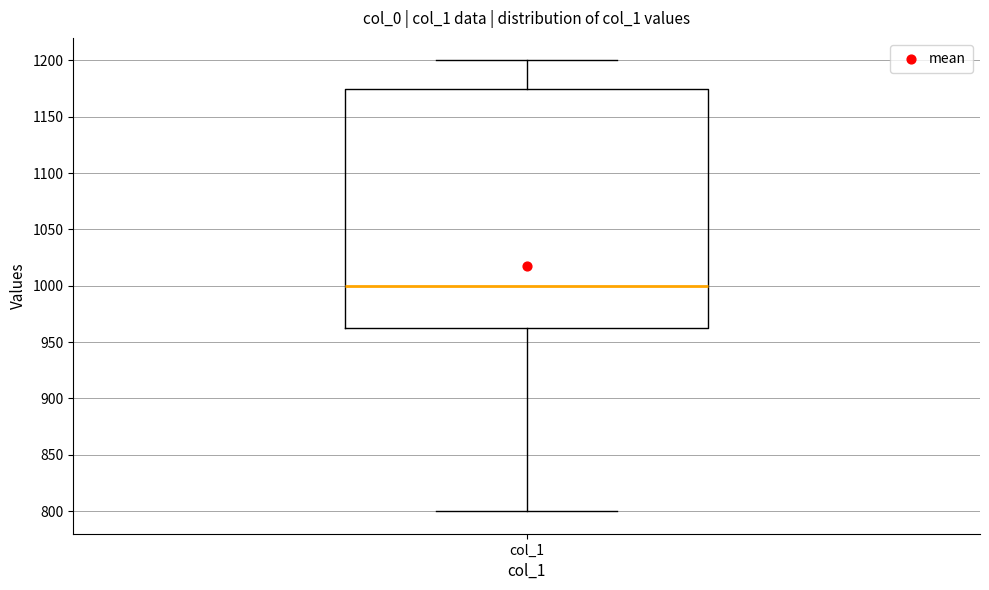

Transcribe this box plot: give where the median line is, the range the box spans, and where the two whiskers end, as read against the y-axis. The values are not printed on the chart, so give them approximately, as read against the axis.

median 1000, box 965 to 1175, whiskers 800 to 1200